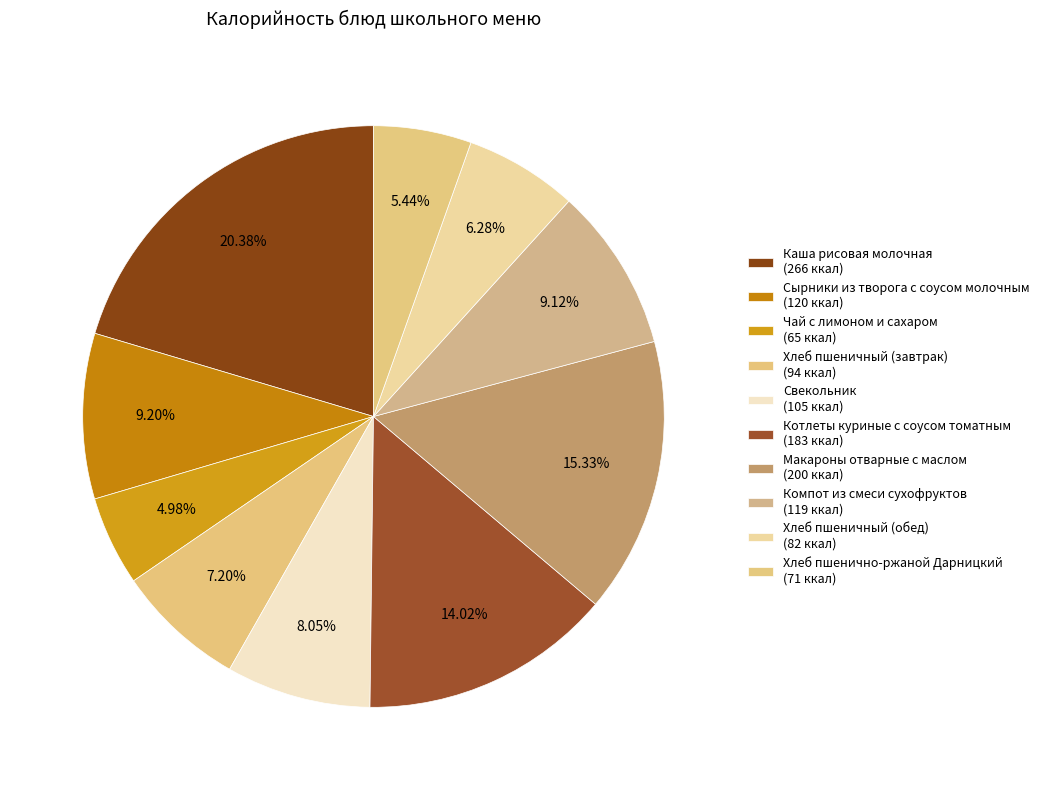

To the nearest percent, what portion does Хлеб пшеничный (обед) represent?

6%